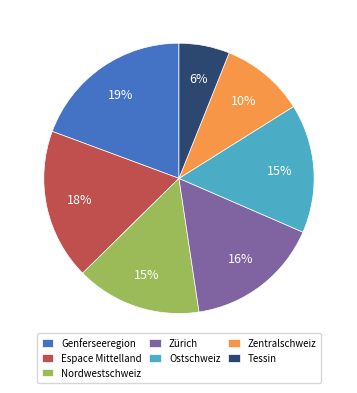

To the nearest percent, what is the average slice percentage?

14%